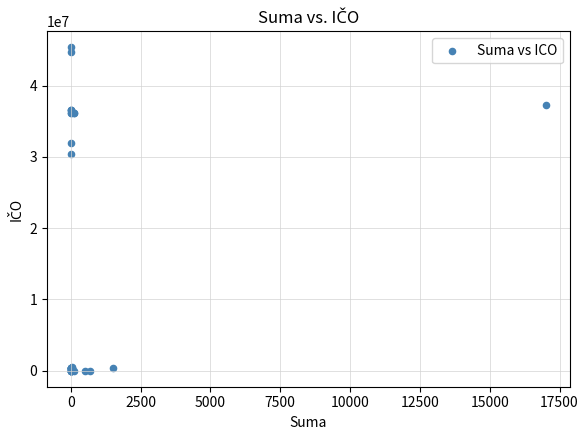

What Y value in the scatter plot is closest to 22674298?

30416094